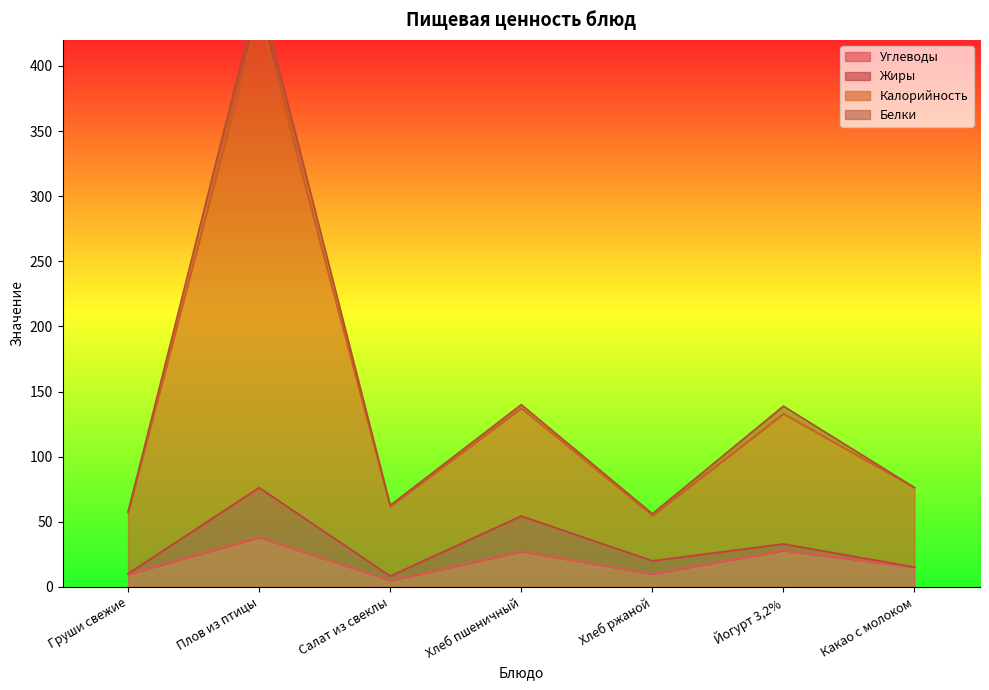

True or false: Калорийность and Углеводы intersect in this chart.

False